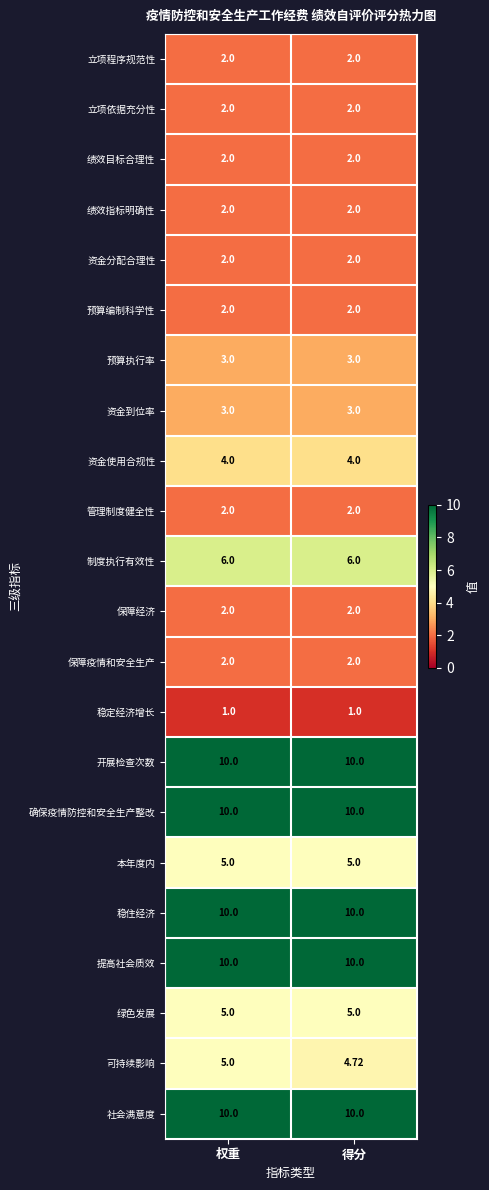

Which series has the widest spread of values?

可持续影响